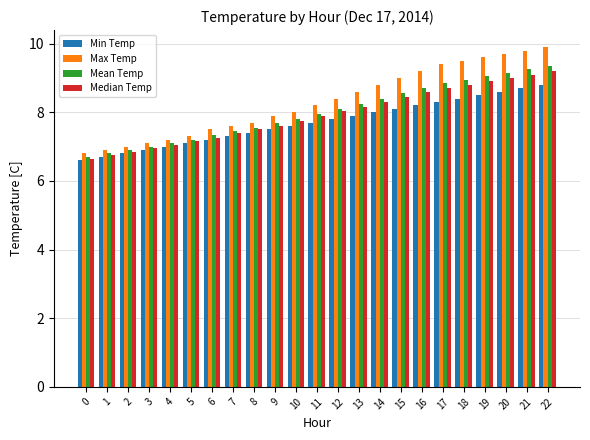

The Mean Temp series shows 5.5 at 22. True or false?

False